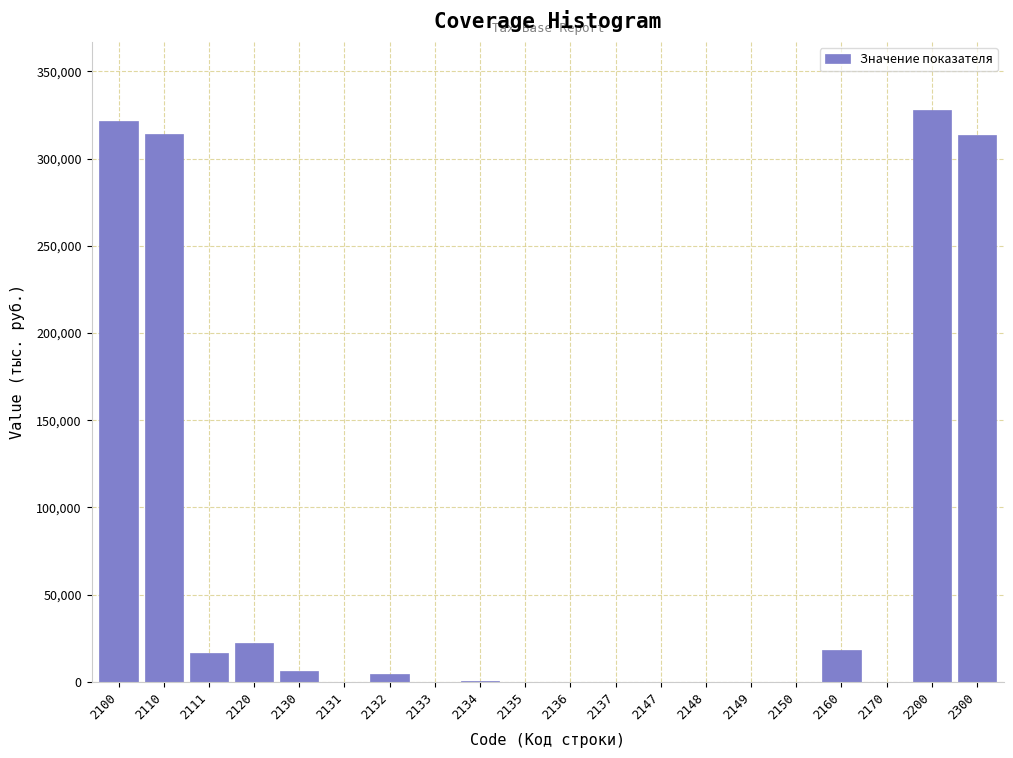

What is the greatest value displayed?

327567